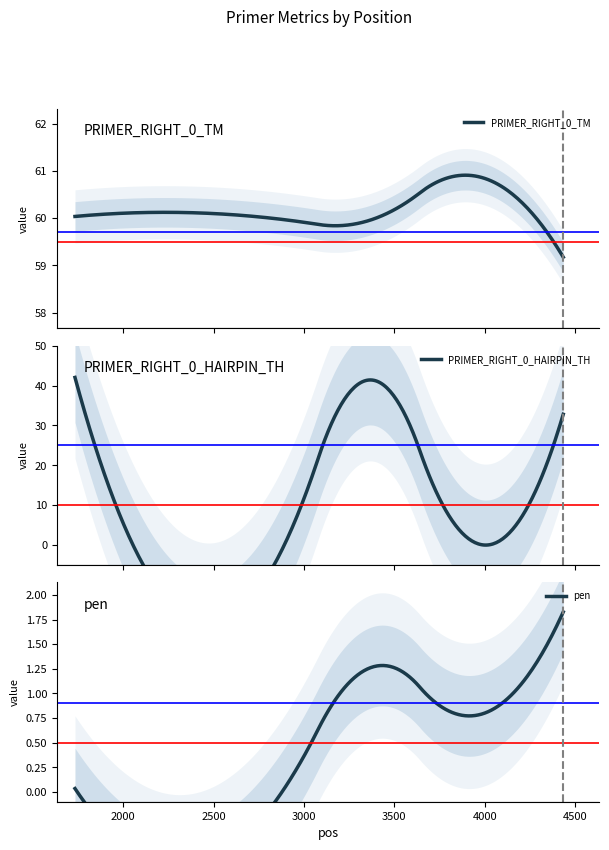

At which category is the sum across all series the highest?

pos=1733